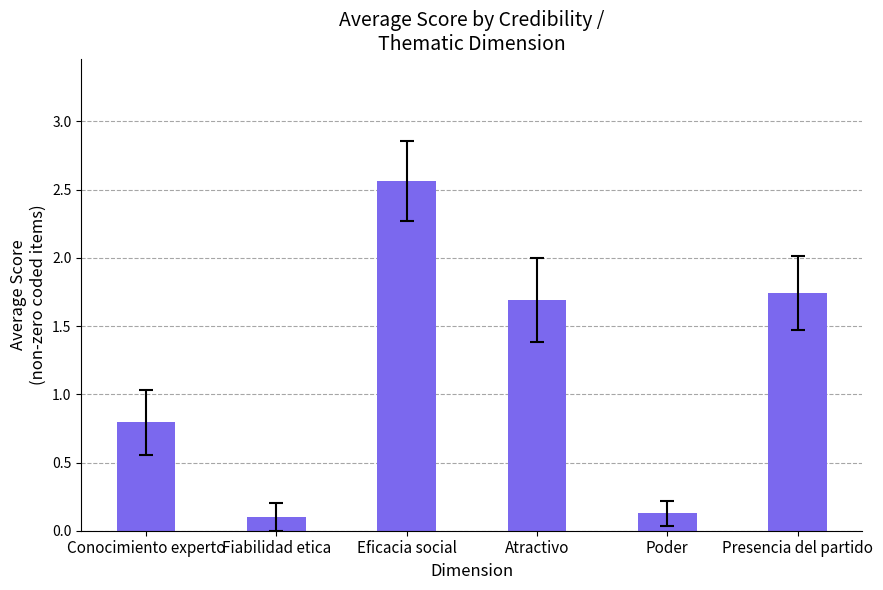

Which label corresponds to the largest value in the chart?

Eficacia social